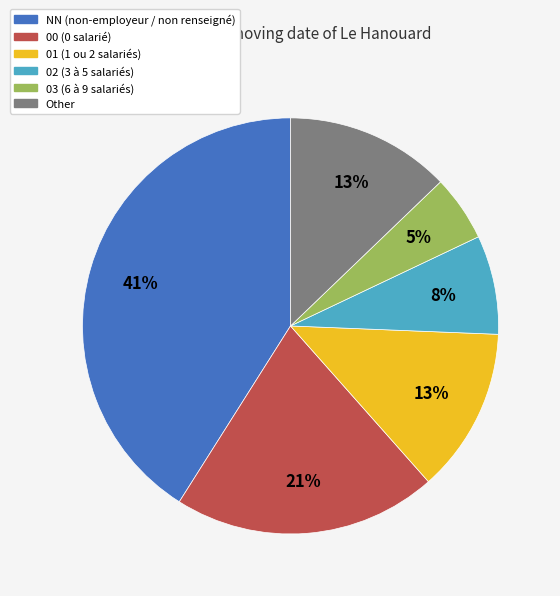

True or false: Other accounts for 1% of the total.

False